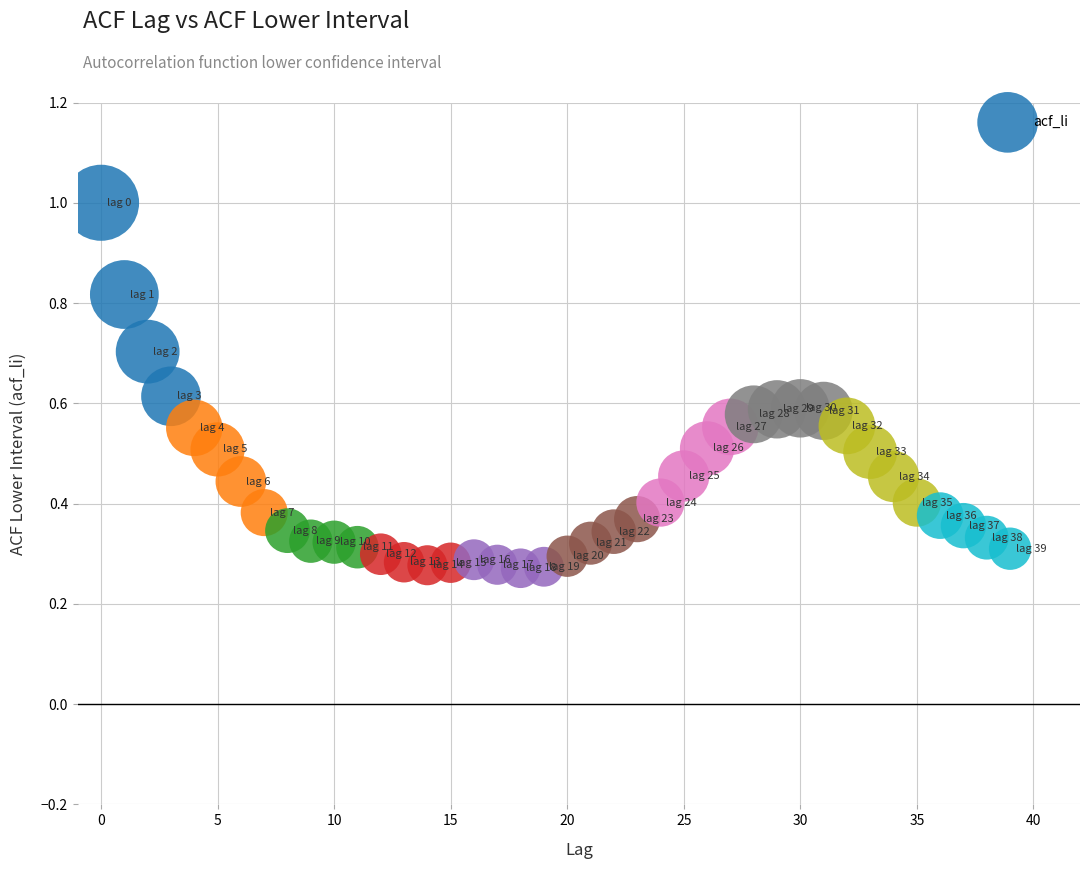

What is the range of Y values (max minus min)?

0.7